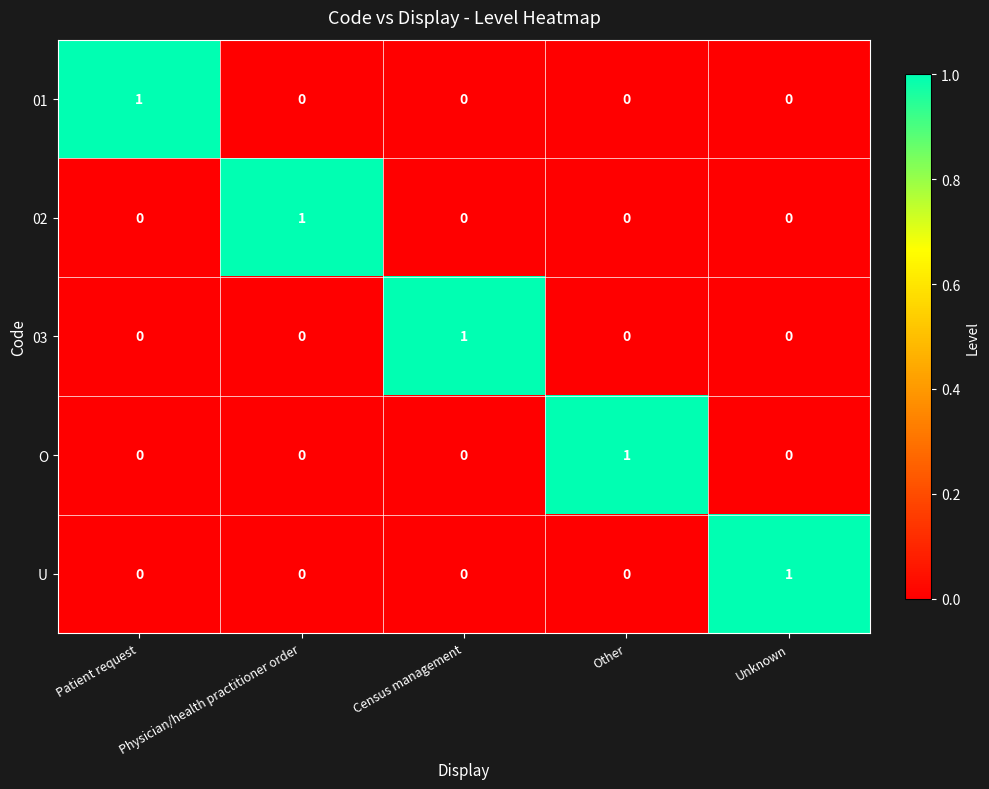

What is the total value across all series at Physician/health practitioner order?

1